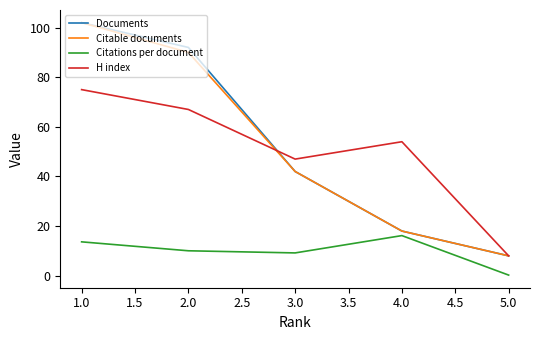

What are all the series names shown in the legend?

Documents, Citable documents, Citations per document, H index